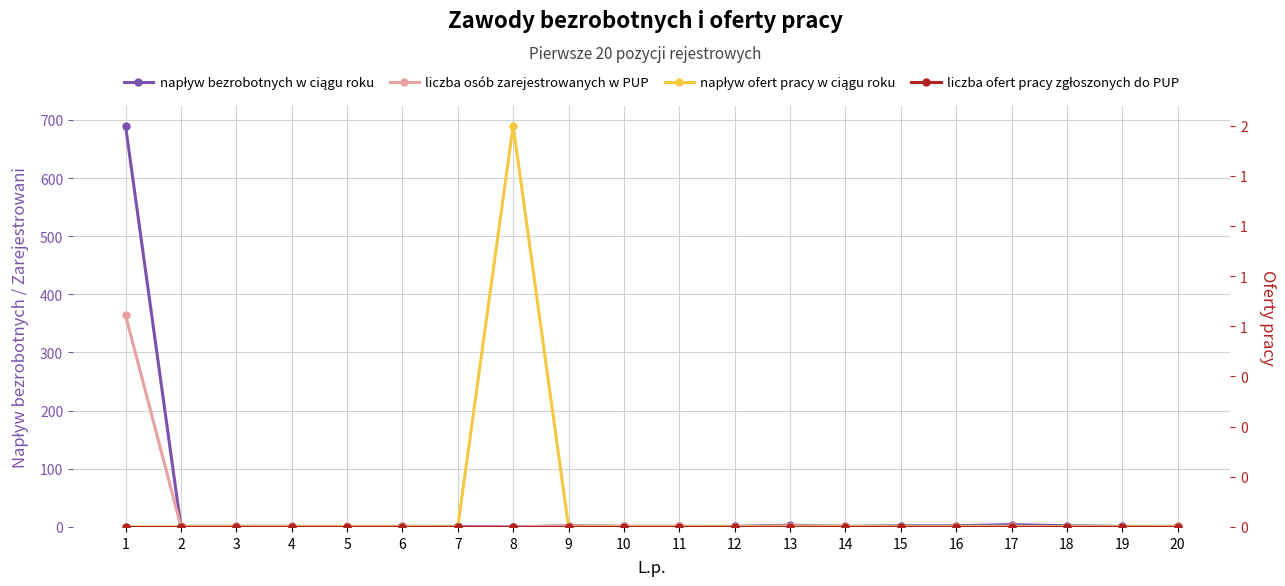

True or false: liczba ofert pracy zgłoszonych do PUP has more than 1 points higher than both neighbors.

False